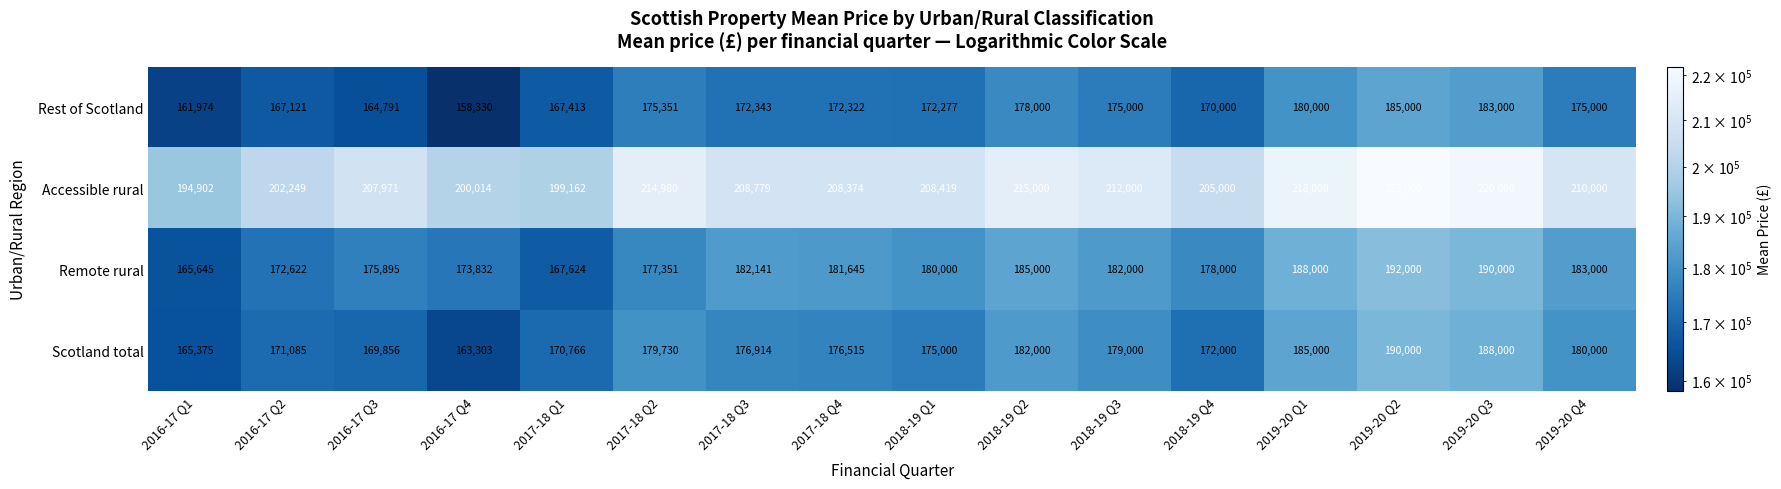

At how many categories does at least one series exceed 185082?

16